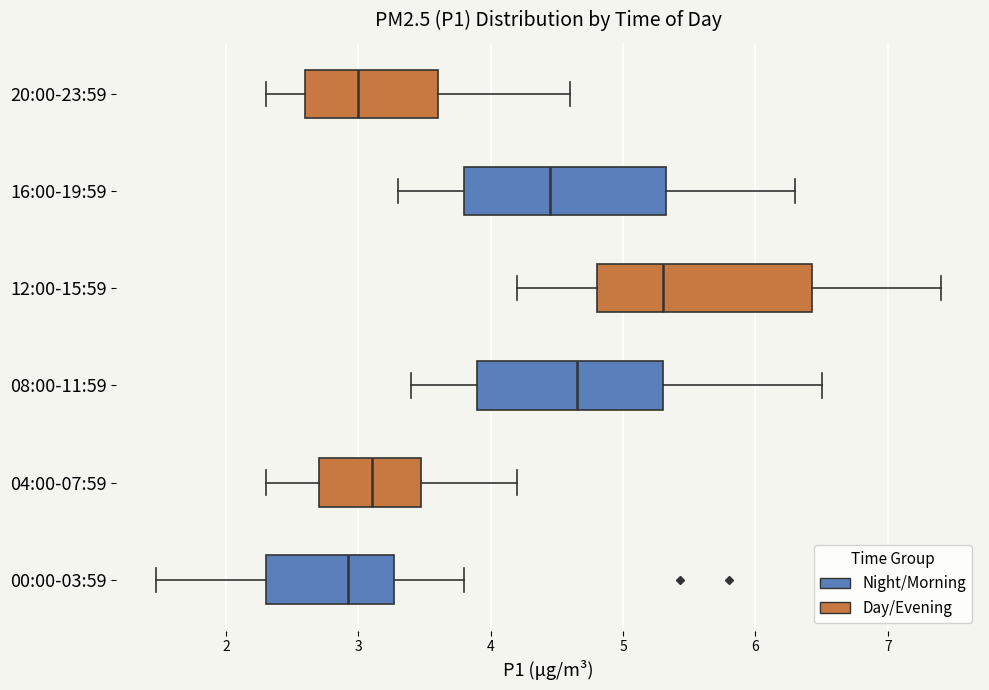

Which box has the furthest to the right median line?

12:00-15:59